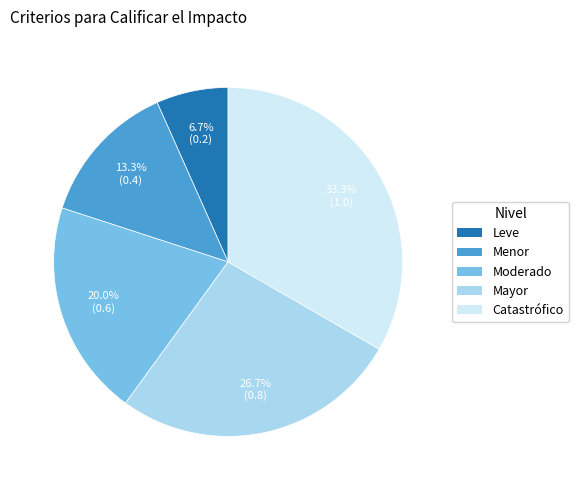

Which slice is the largest?

Catastrófico